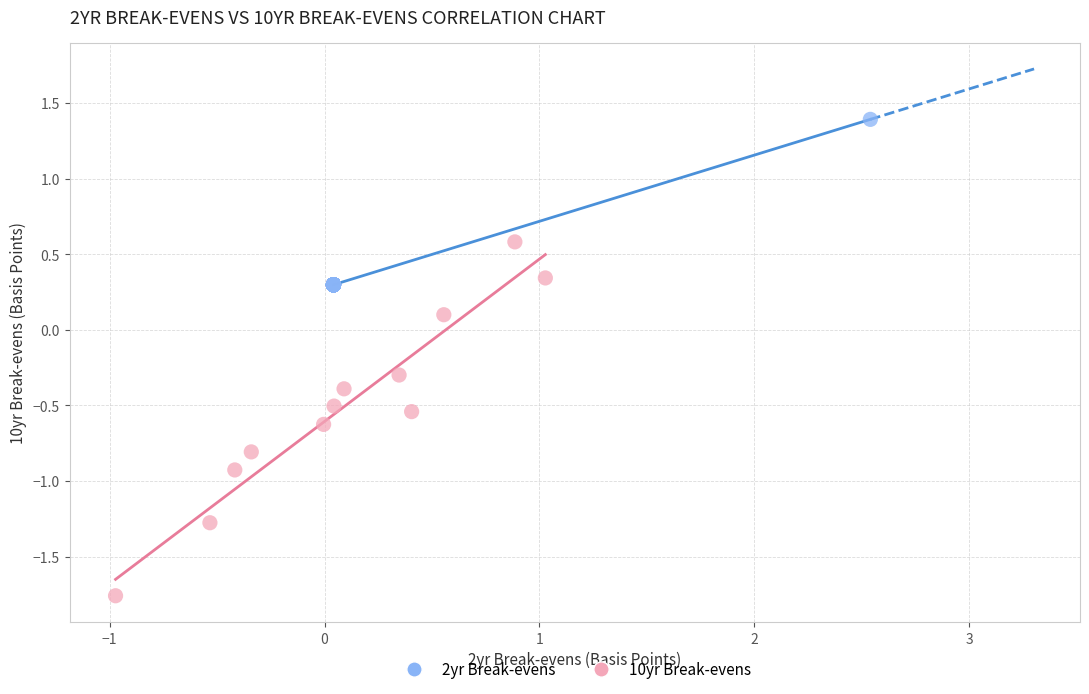

Which series has the widest spread of Y values?

10yr Break-evens